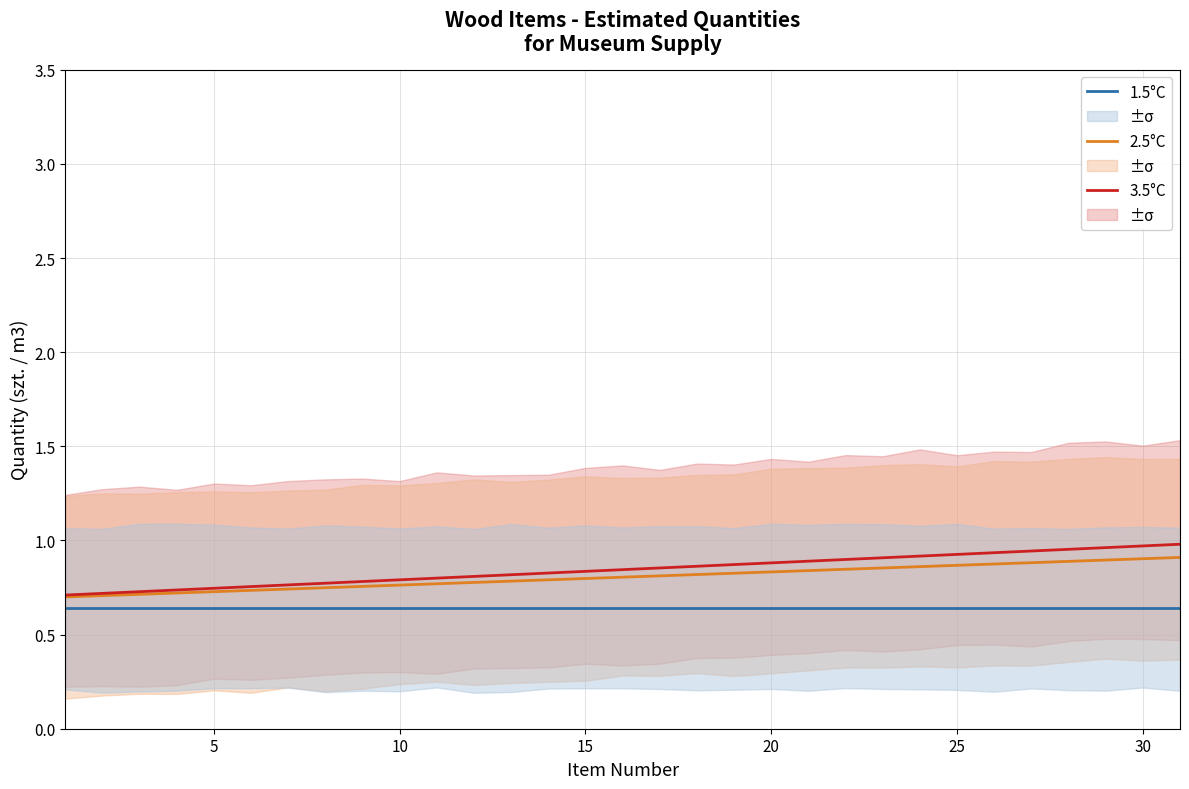

What is the total value across all series at 15?

2.3